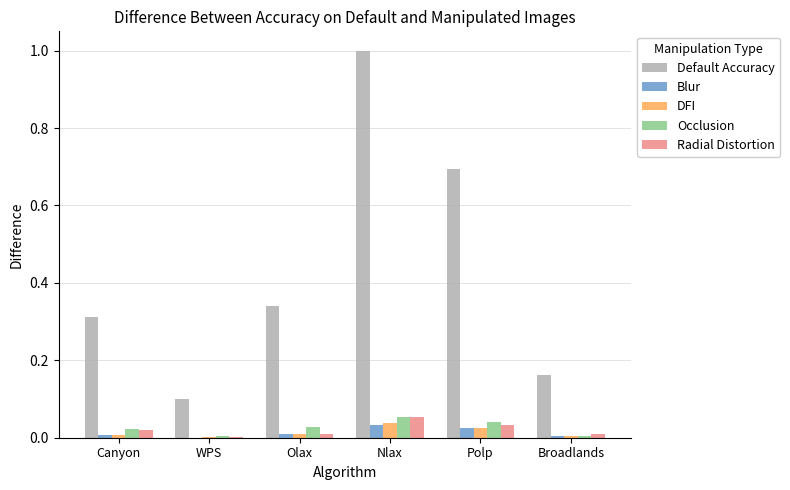

How many distinct data groups are displayed?

5